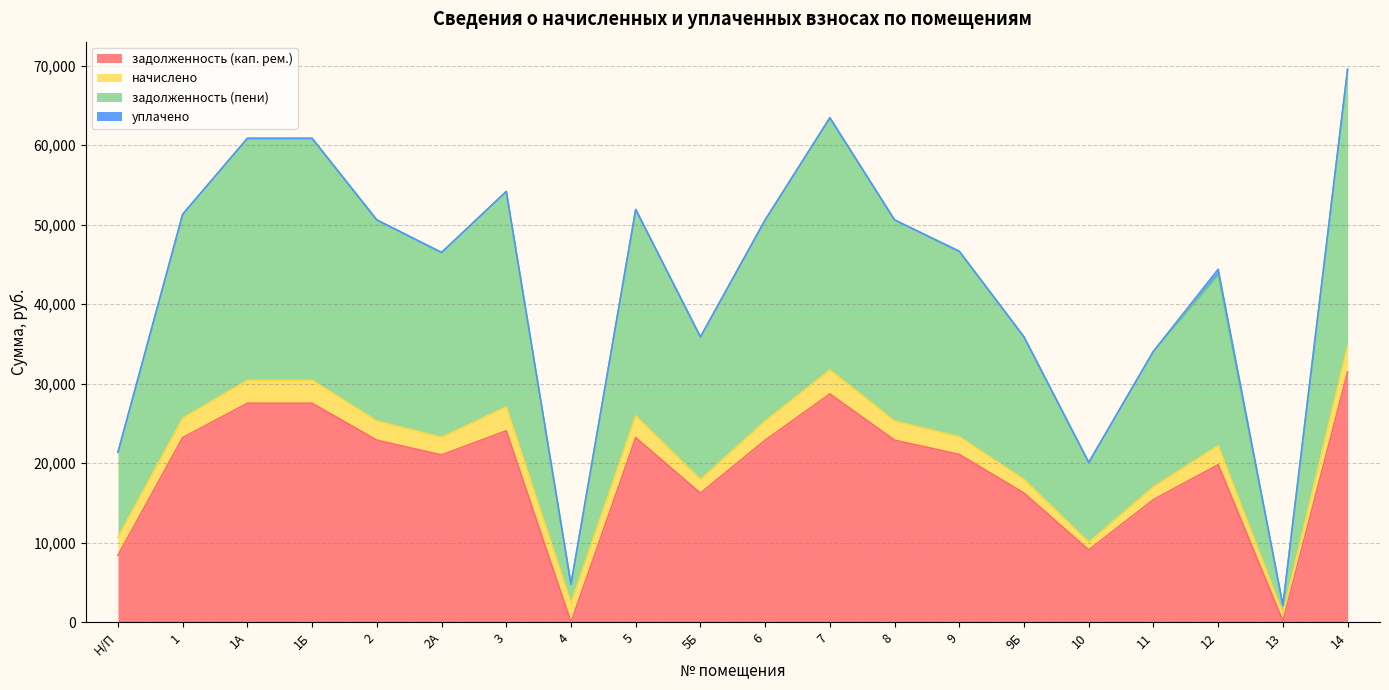

At which category is the sum across all series the highest?

14